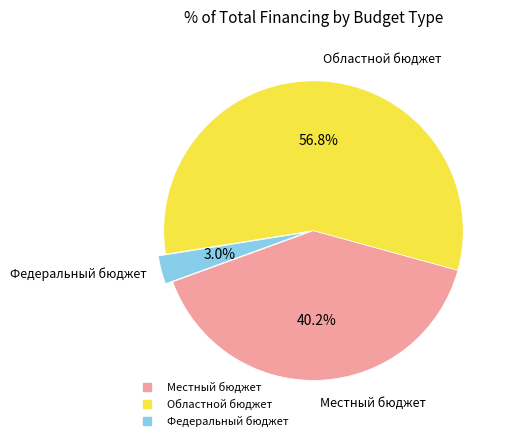

Rank the categories by value from lowest to highest.

Федеральный бюджет, Местный бюджет, Областной бюджет